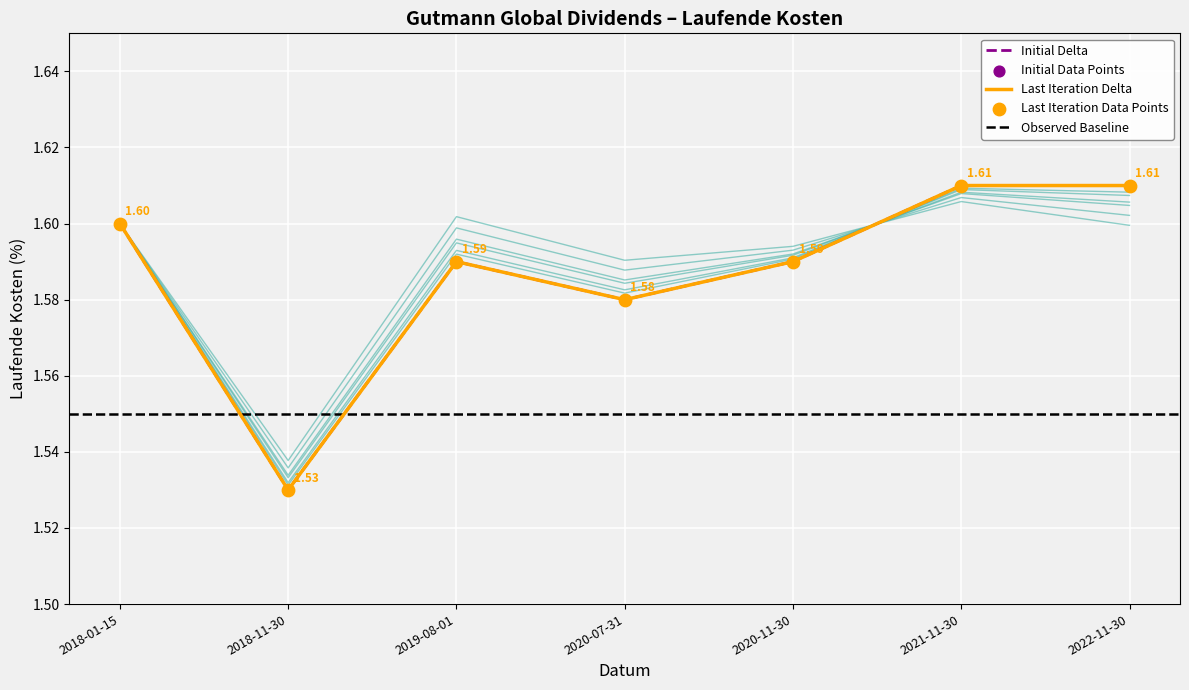

What is the change in value from 2018-11-30 to 2020-07-31?

+0.1